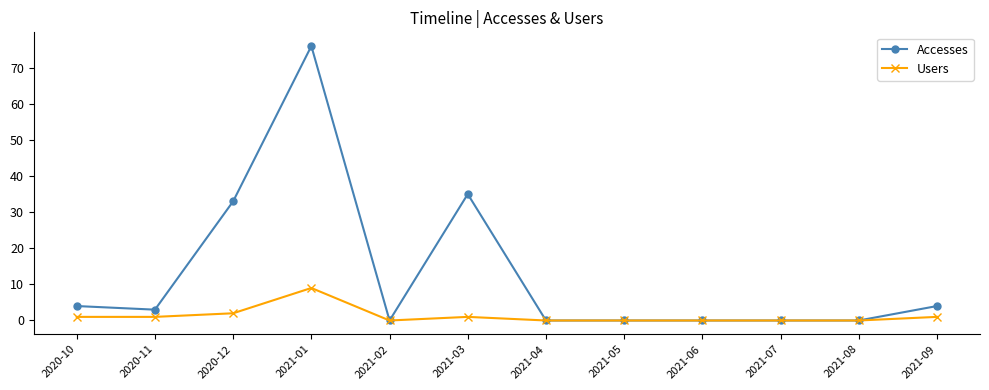

Reading right to left, what are all the values shown in this chart?

Accesses: 2021-09=4	2021-08=0	2021-07=0	2021-06=0	2021-05=0	2021-04=0	2021-03=35	2021-02=0	2021-01=76	2020-12=33	2020-11=3	2020-10=4
Users: 2021-09=1	2021-08=0	2021-07=0	2021-06=0	2021-05=0	2021-04=0	2021-03=1	2021-02=0	2021-01=9	2020-12=2	2020-11=1	2020-10=1